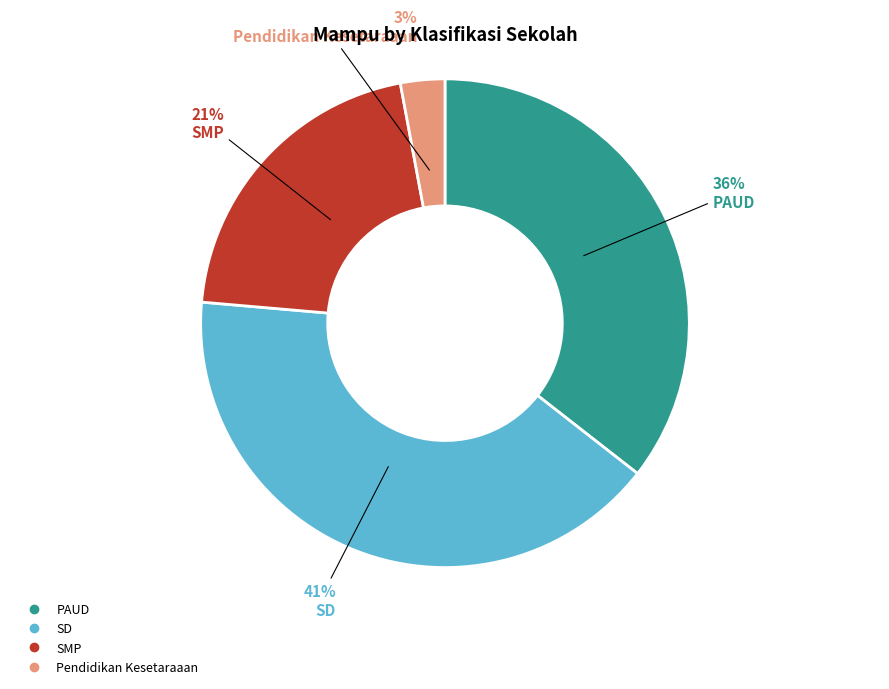

The PAUD slice represents 36% of the pie. True or false?

True